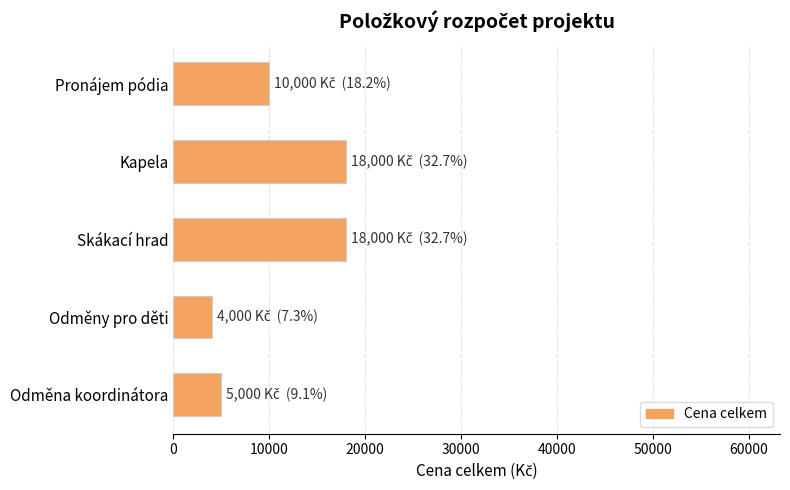

Which has a higher value, Odměny pro děti or Skákací hrad?

Skákací hrad